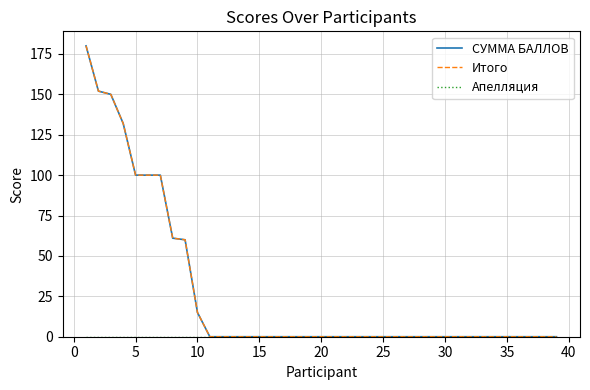

At how many categories does at least one series exceed 94?

7